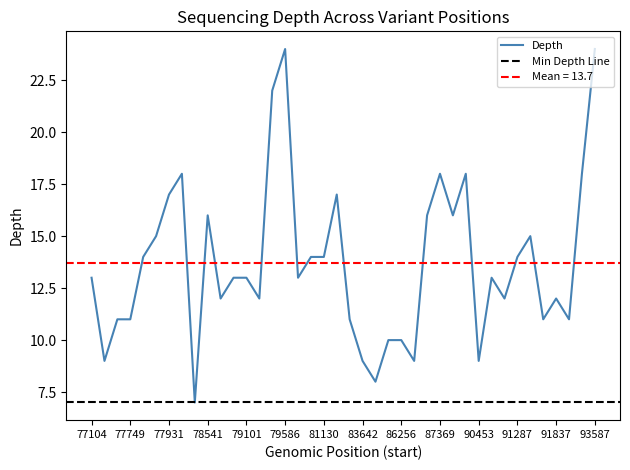

The value of Depth at 77749 is 11. True or false?

True